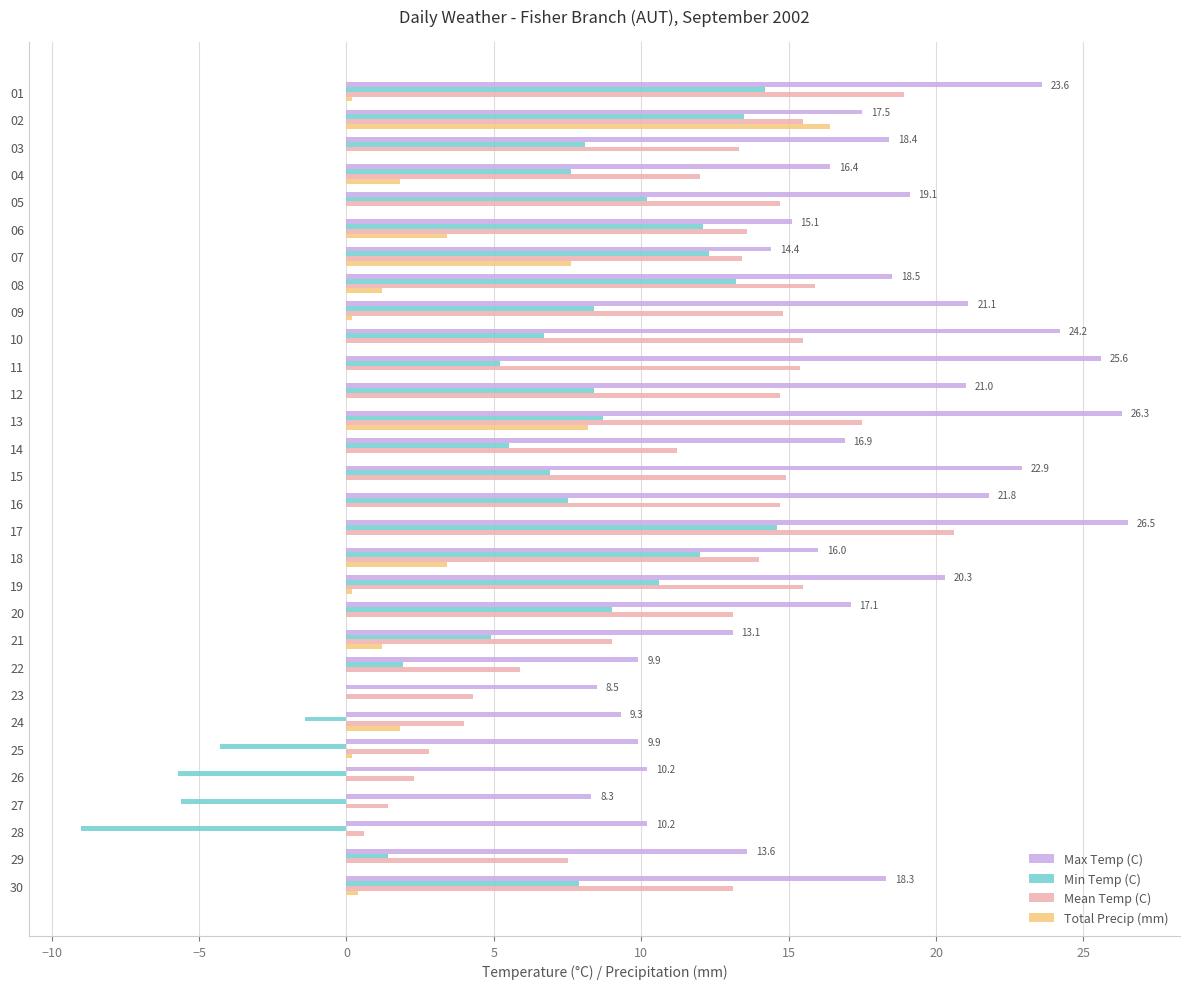

The value of Min Temp (C) at 04 is 10.4. True or false?

False